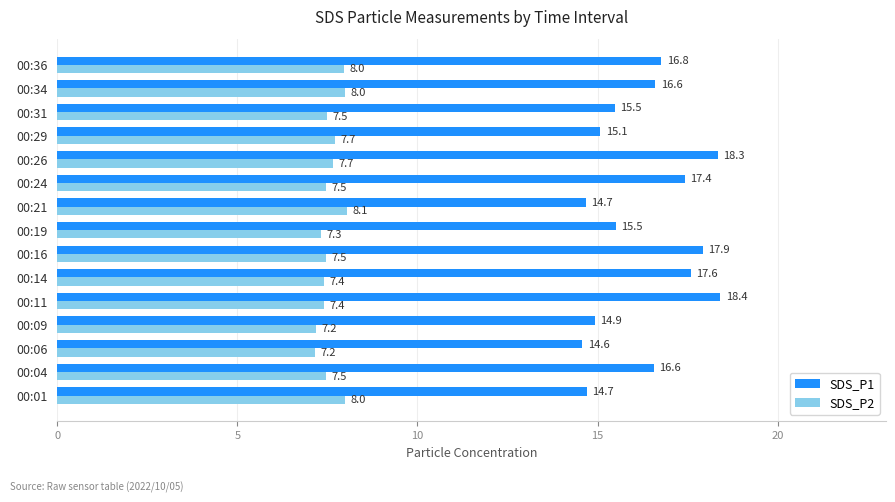

List the series in order of their peak value, highest first.

SDS_P1, SDS_P2